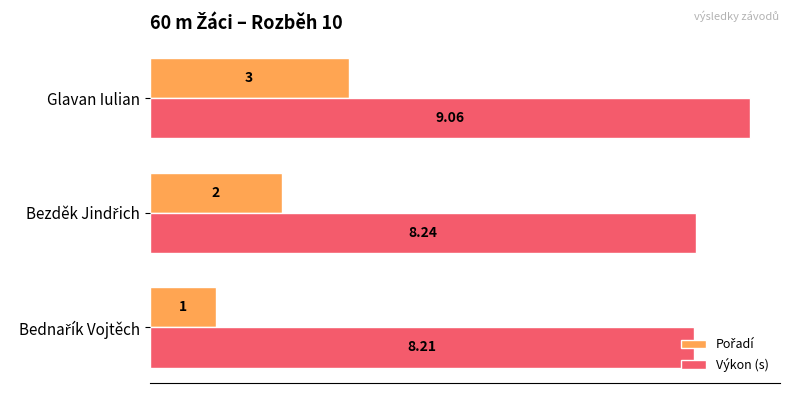

Which series has the largest total across all categories?

Výkon (s)